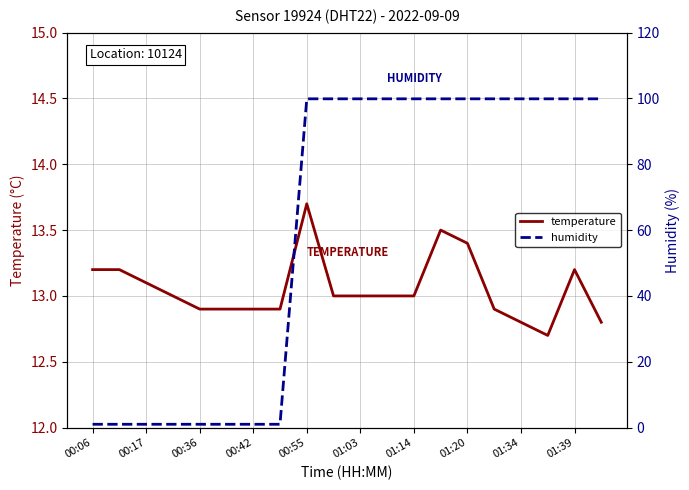

What is the difference between the highest and lowest values at 01:34?

87.1